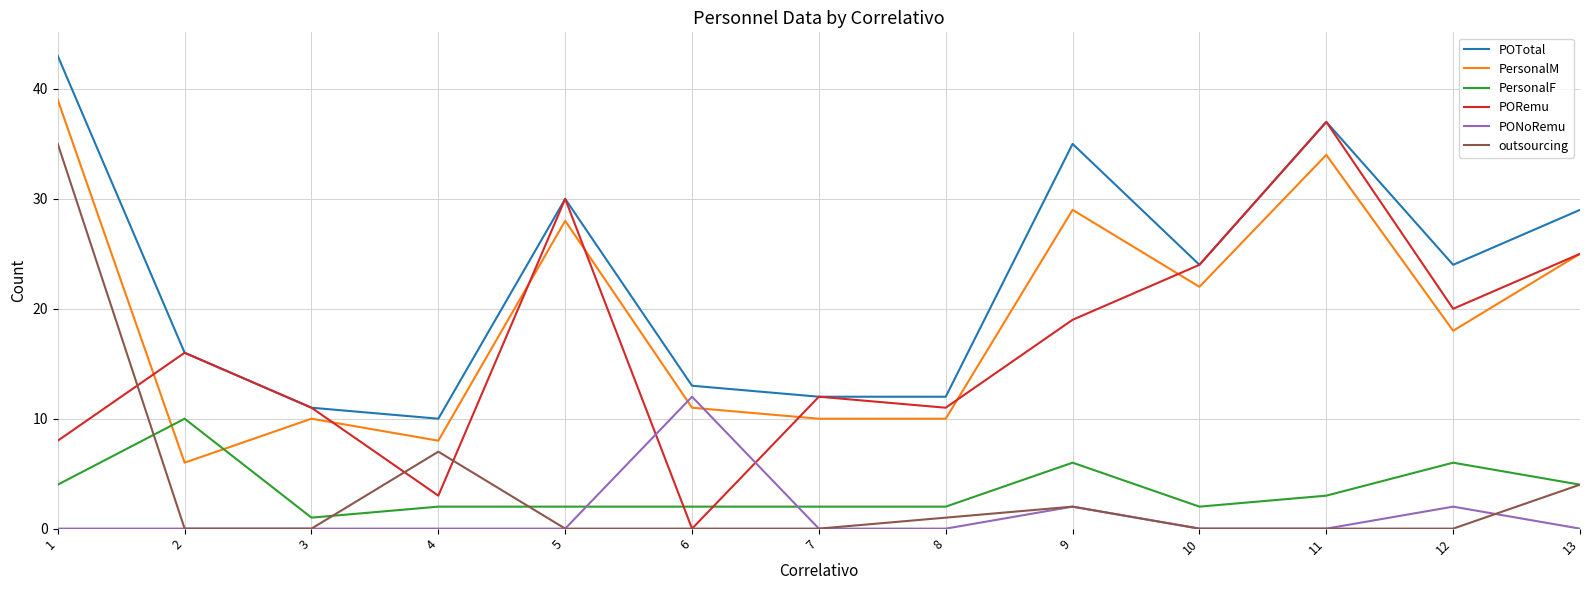

List the series in order of their peak value, highest first.

POTotal, PersonalM, PORemu, outsourcing, PONoRemu, PersonalF